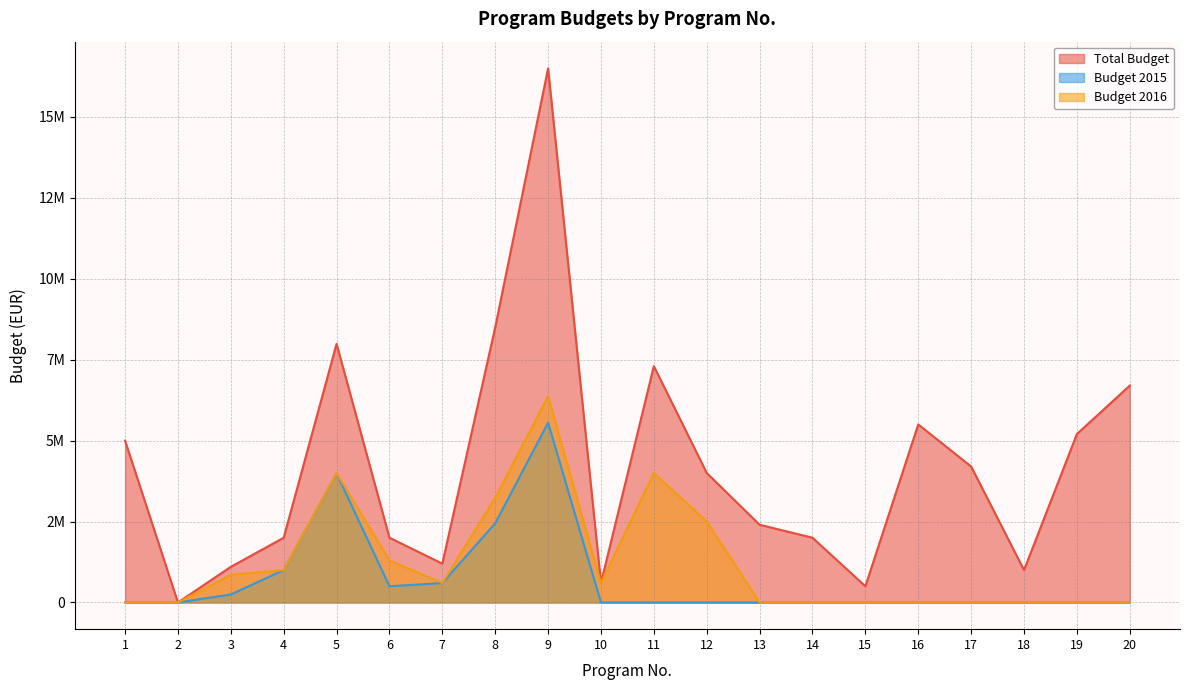

List the labels in order of Budget 2016 value, largest first.

9, 5, 11, 8, 12, 6, 4, 3, 7, 10, 1, 18, 2, 13, 14, 15, 16, 17, 19, 20